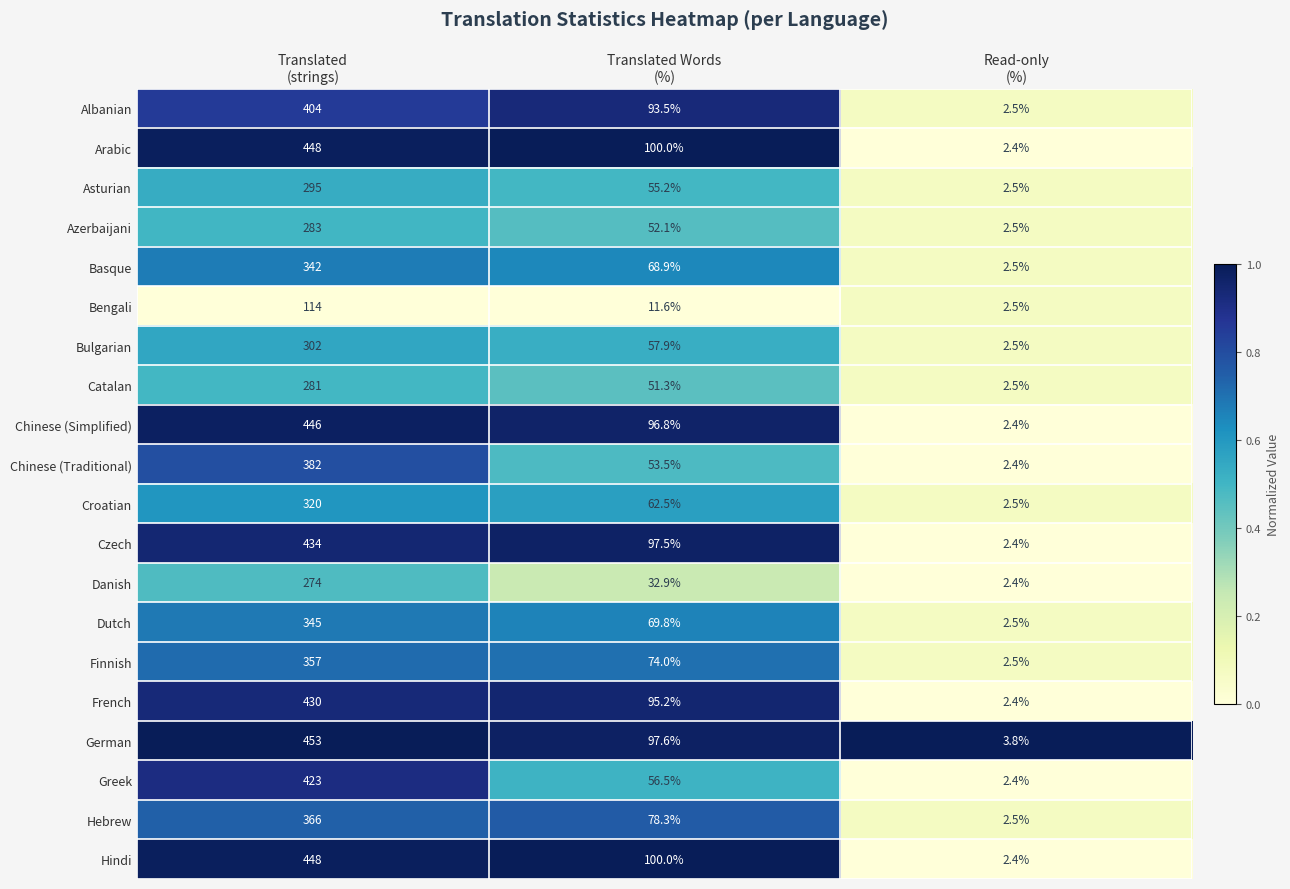

What is the spread (max minus min) of values at Translated Words
(%)?

88.4